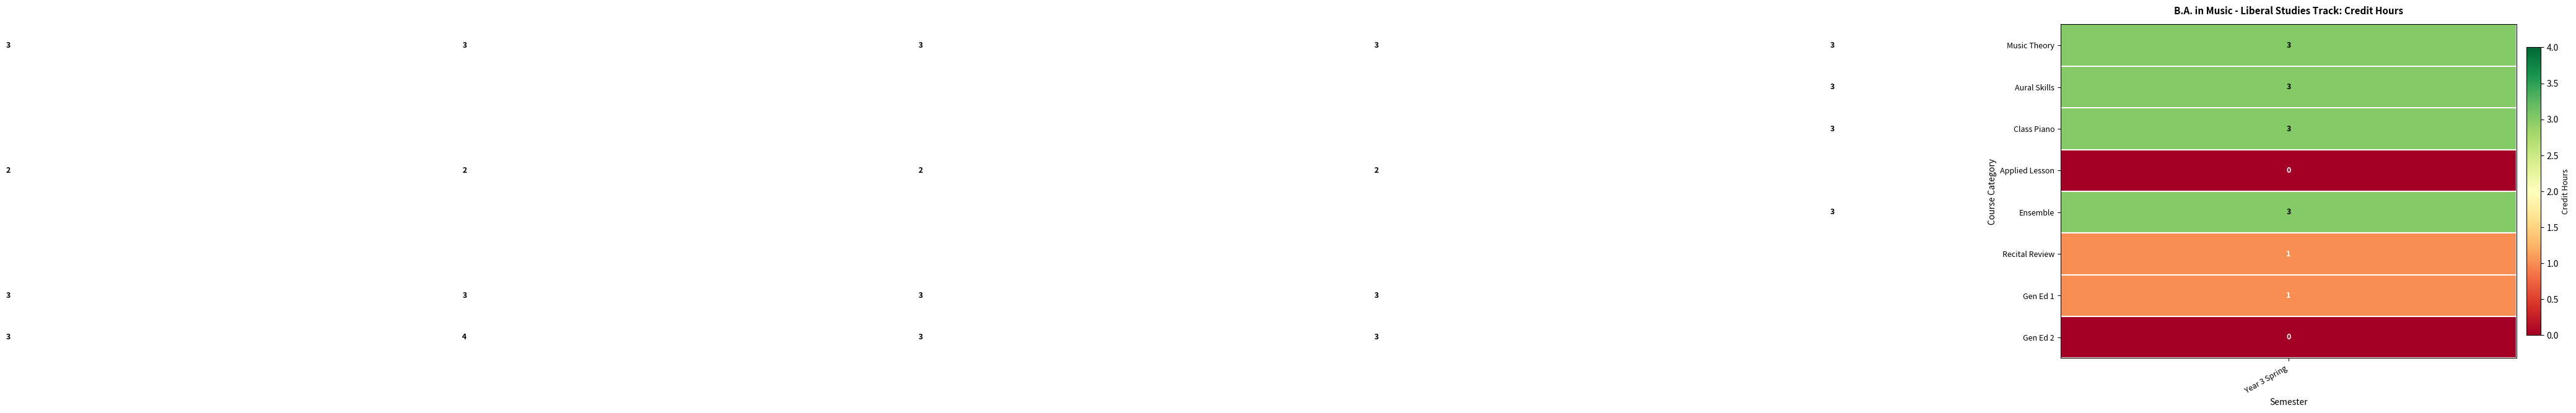

At how many categories does at least one series exceed 2?

6